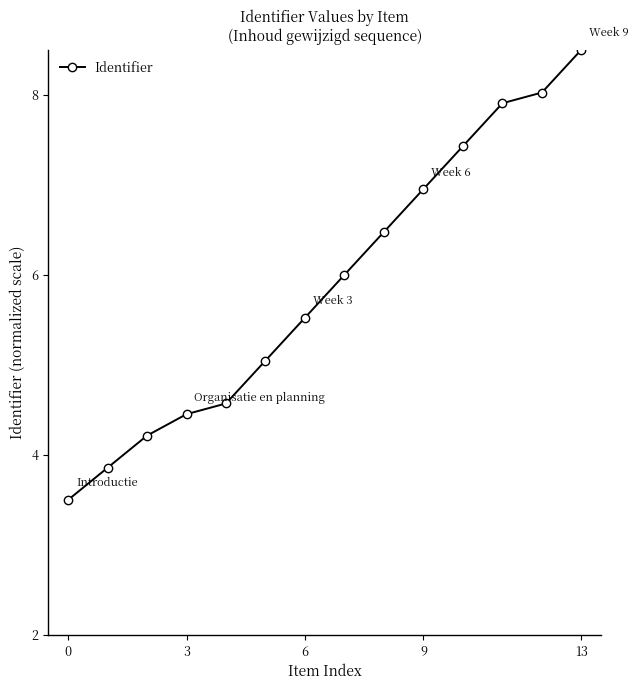

What is the difference between the maximum and second lowest values?

4.6